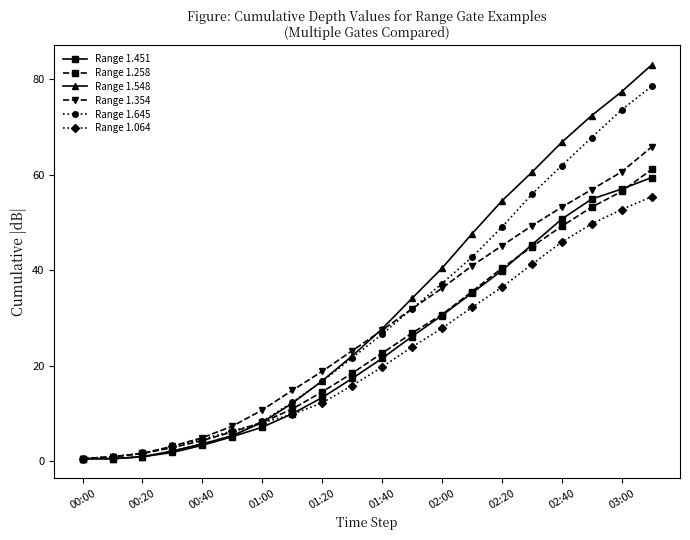

True or false: Range 1.451 has more than 2 interior local peaks.

False